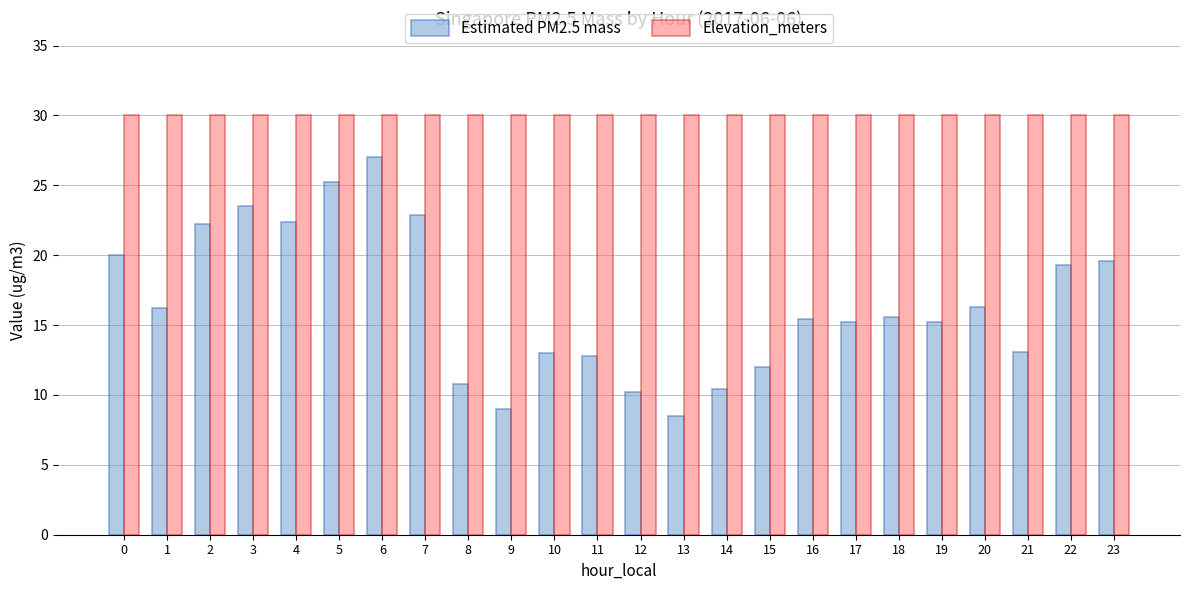

Which series has the largest total across all categories?

Elevation_meters